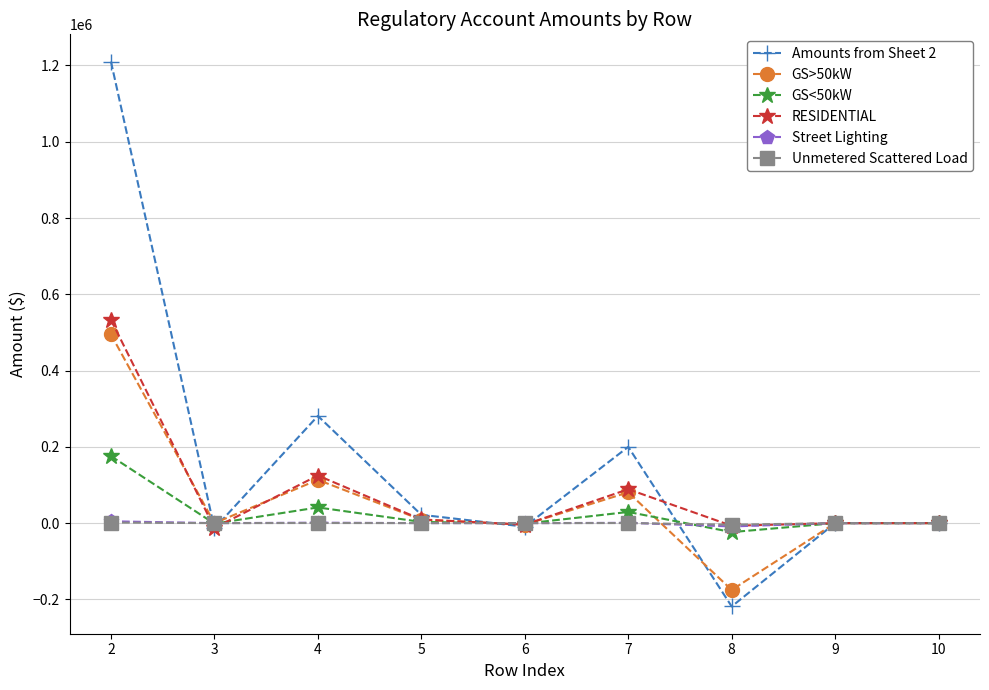

What is the sum of the GS>50kW values at 2 and 9?

494779.5